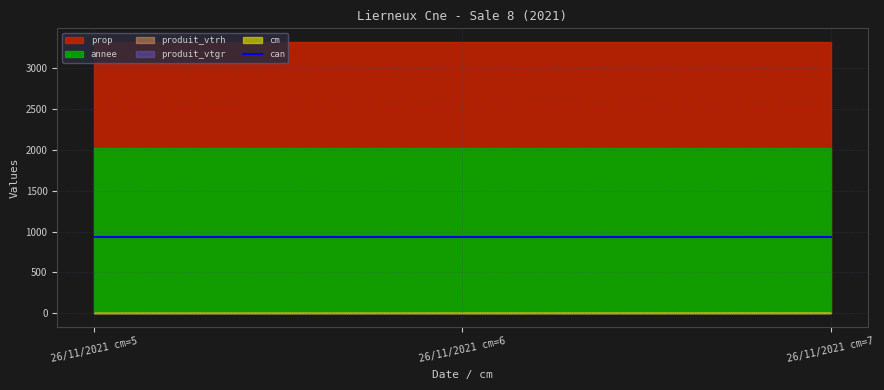

Reading right to left, list all the values displayed in this chart.

cm: 26/11/2021 cm=7=7.0	26/11/2021 cm=6=6.0	26/11/2021 cm=5=5.0
produit_vtgr: 26/11/2021 cm=7=1.6	26/11/2021 cm=6=0.8	26/11/2021 cm=5=0.7
produit_vtrh: 26/11/2021 cm=7=1.0	26/11/2021 cm=6=0.0	26/11/2021 cm=5=0.0
can: 26/11/2021 cm=7=933.0	26/11/2021 cm=6=933.0	26/11/2021 cm=5=933.0
annee: 26/11/2021 cm=7=2021.0	26/11/2021 cm=6=2021.0	26/11/2021 cm=5=2021.0
prop: 26/11/2021 cm=7=3326.0	26/11/2021 cm=6=3326.0	26/11/2021 cm=5=3326.0